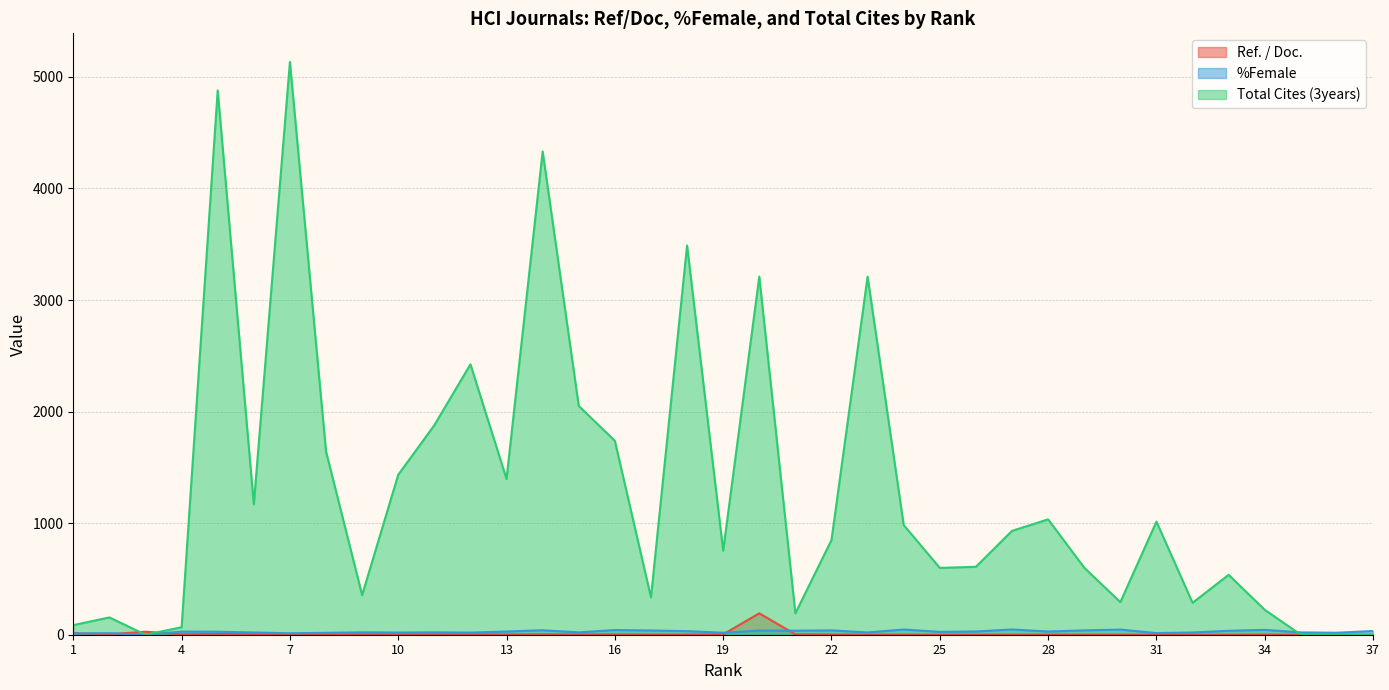

What is the maximum value for %Female?

47.2